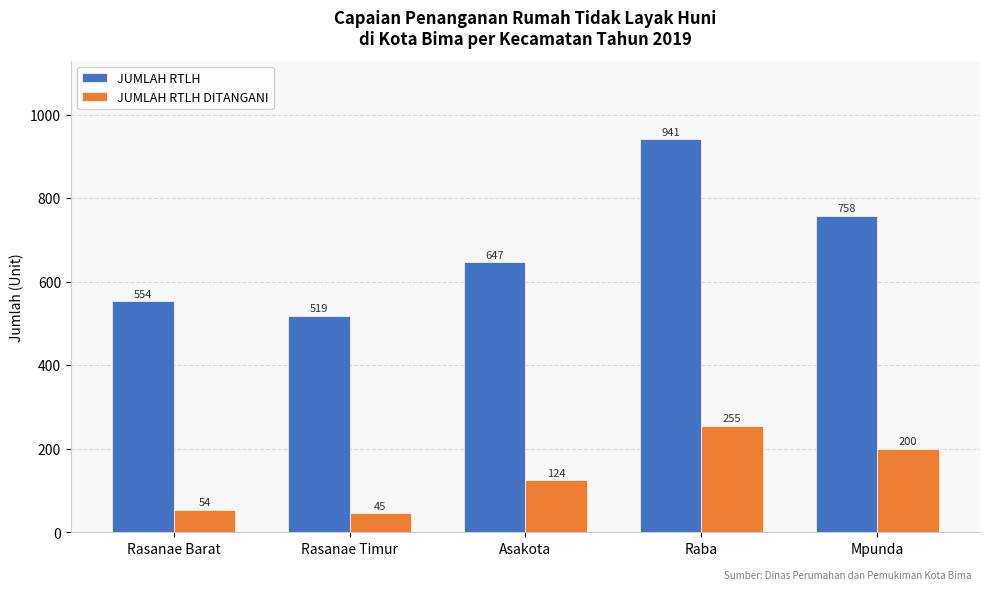

What is the label of the 1st bar from the right?

Mpunda